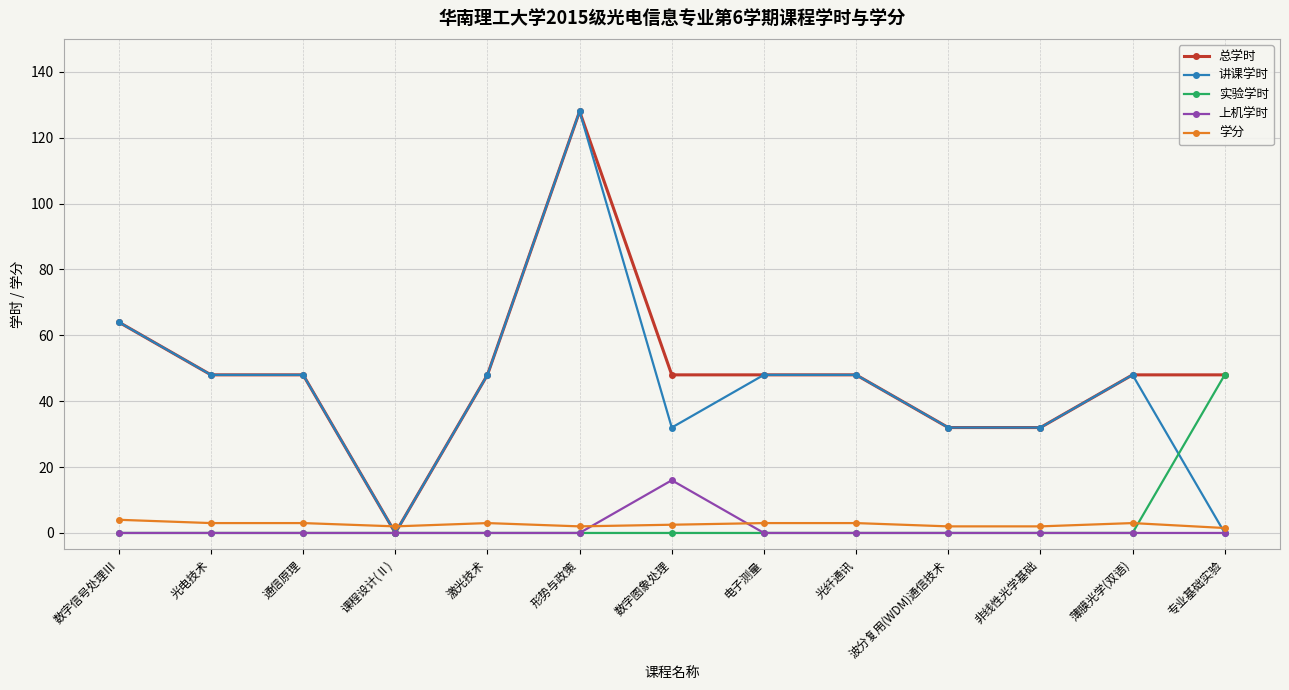

How many data points does each series have?

13